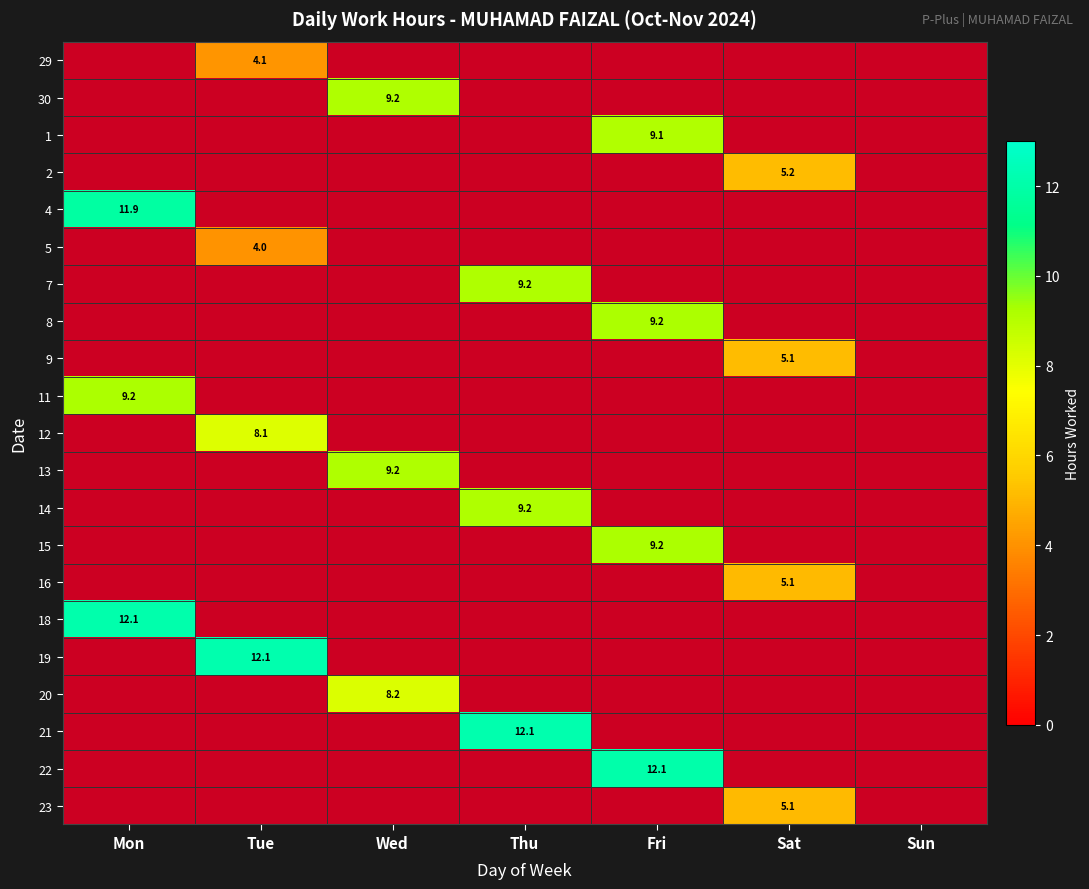

Rank the series by their maximum value, from highest to lowest.

19, 21, 18, 22, 4, 8, 15, 11, 7, 13, 30, 14, 1, 20, 12, 2, 9, 23, 16, 29, 5